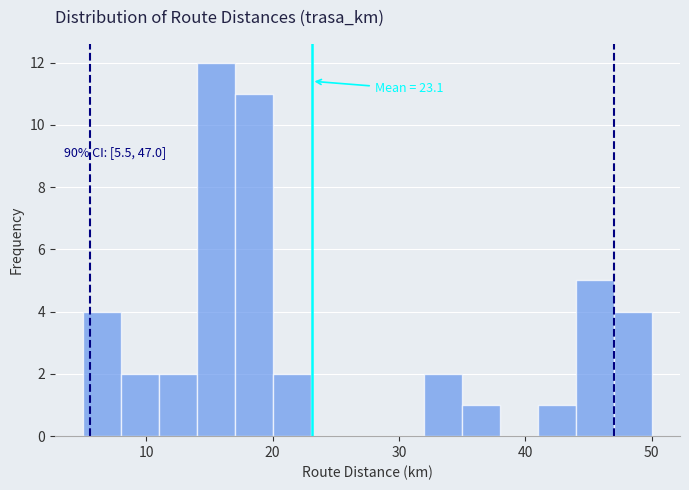

Around what value on the x-axis is the tallest bar? Give the approximate position of its centre, as read against the axis.

16